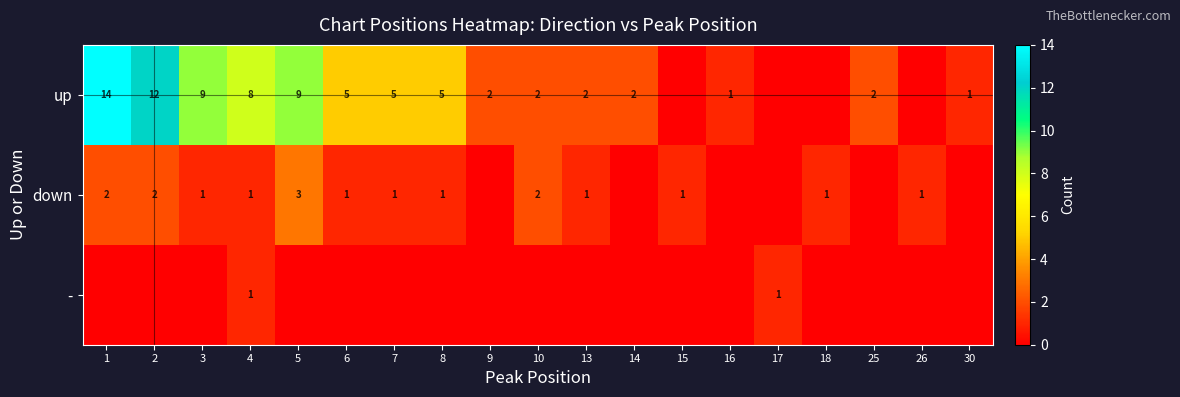

The down series shows 0 at 13. True or false?

False